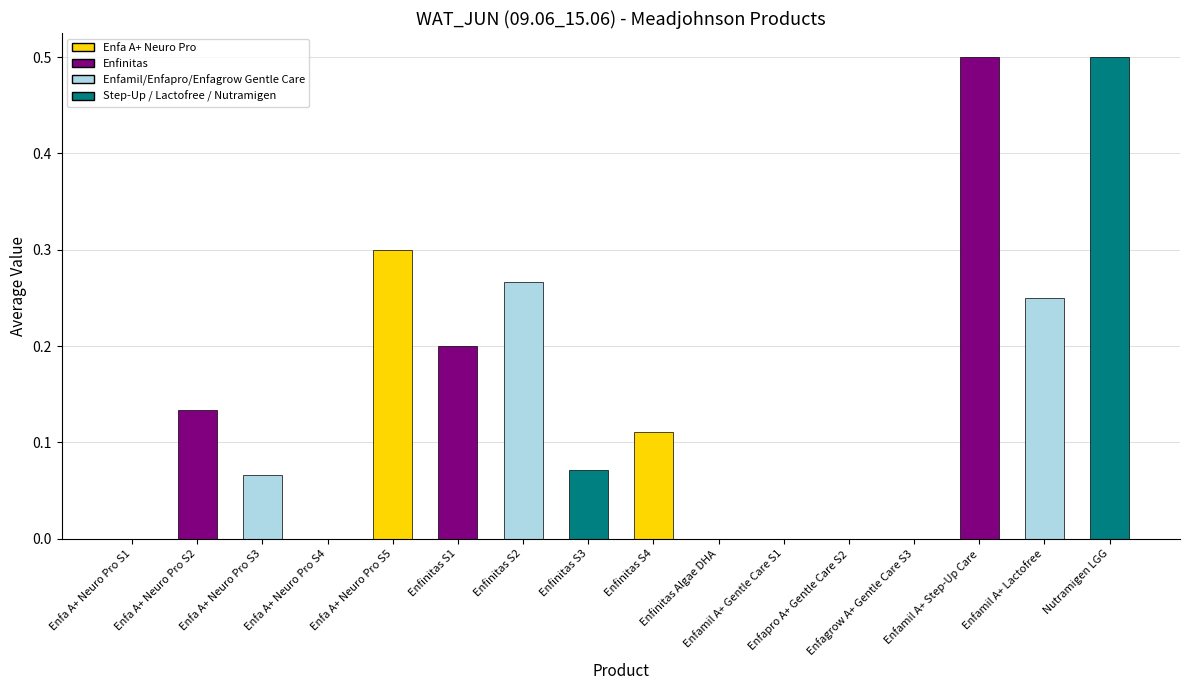

What is the sum of all values?

2.4